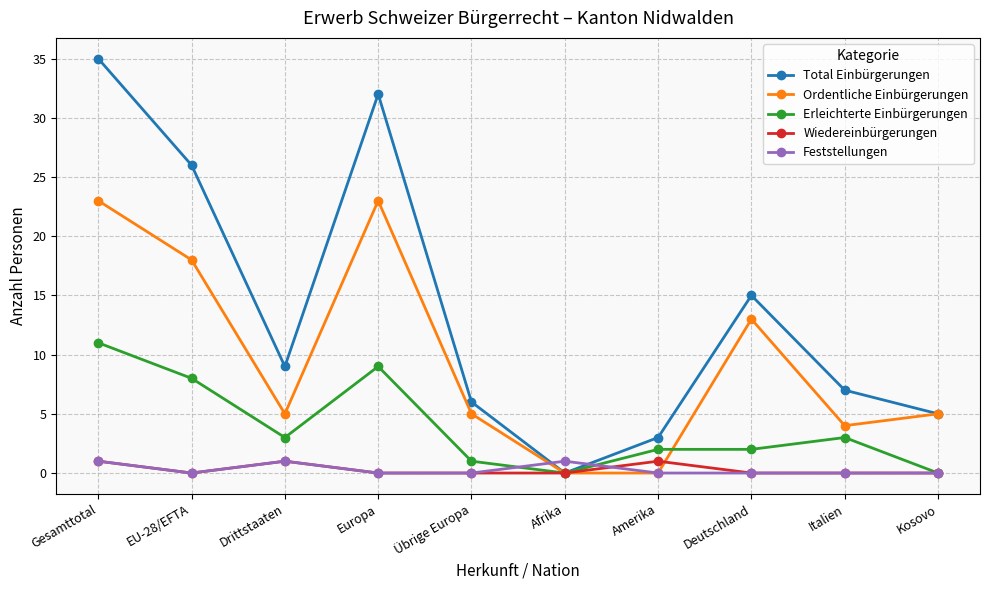

Which label corresponds to the largest value in the chart?

Gesamttotal